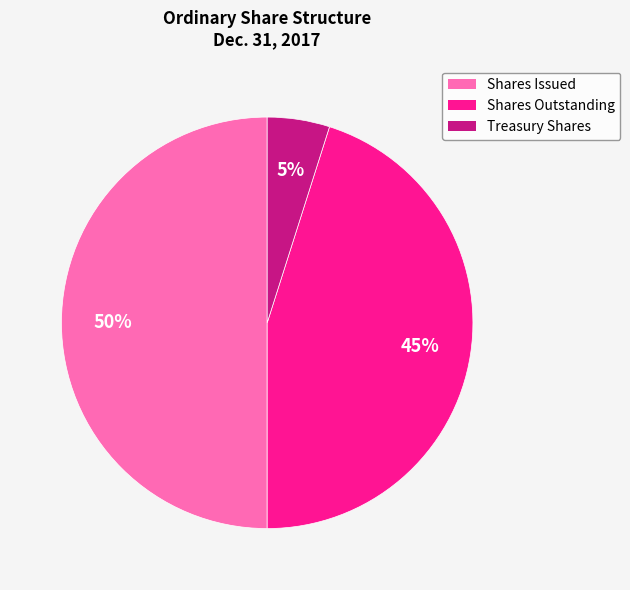

To the nearest percent, what is the difference between the largest and smallest slice percentages?

45%